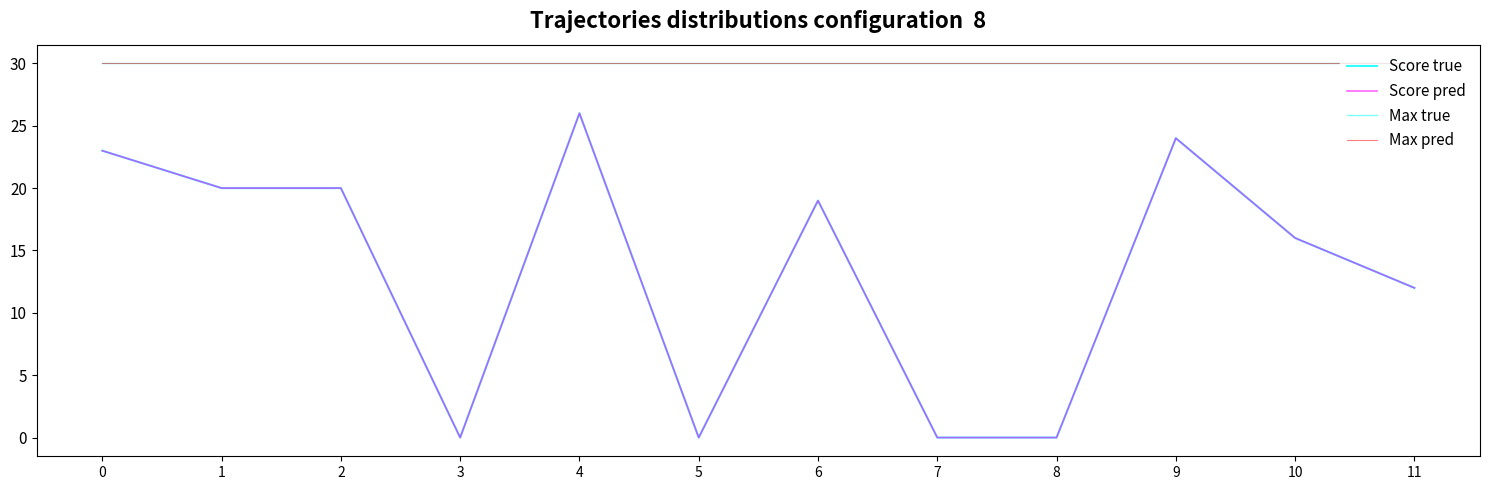

Is the value of Max pred at 10 greater than the value of Score pred at 3?

Yes